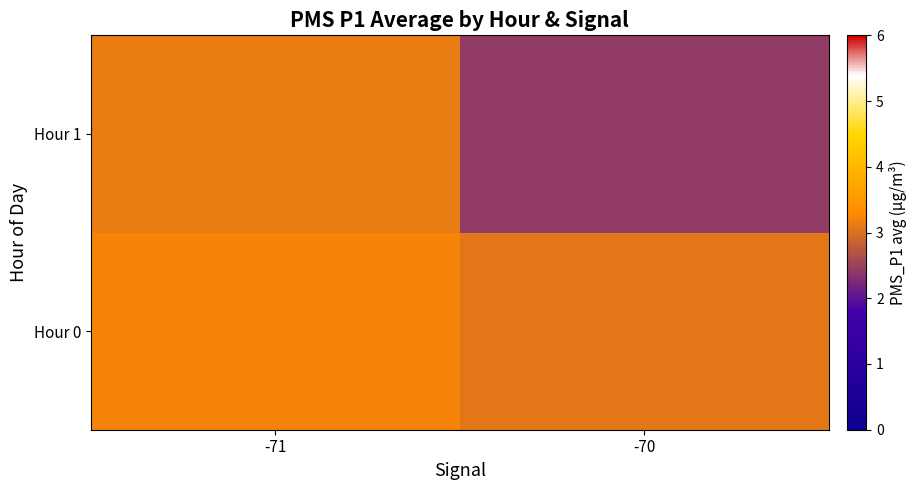

Reading right to left, list all the values displayed in this chart.

Hour 0: -70=3.1	-71=3.2
Hour 1: -70=2.4	-71=3.1